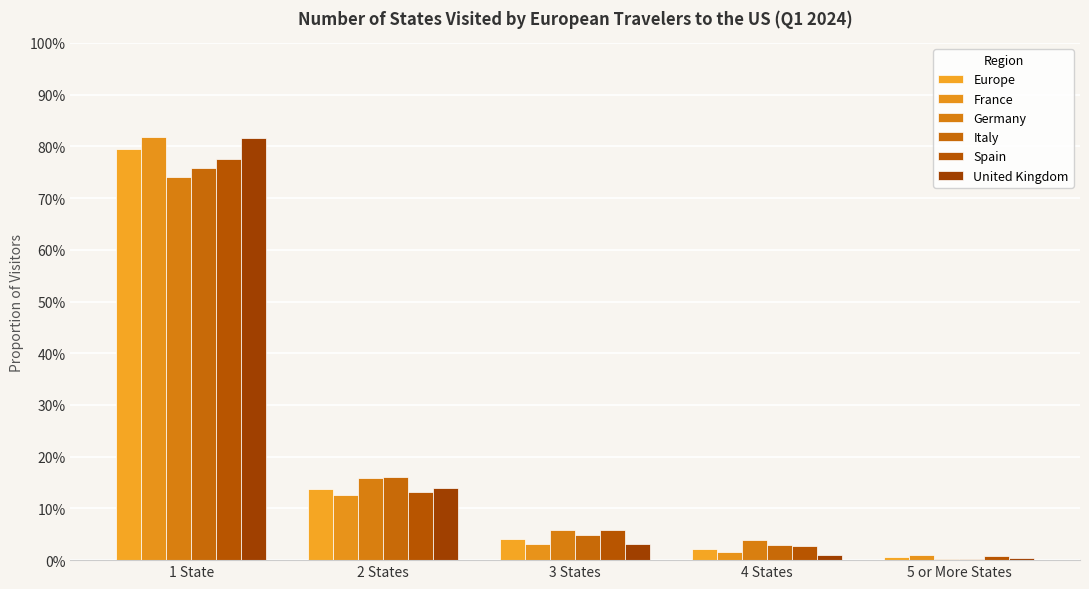

At which label is Spain closest to 0?

5 or More States